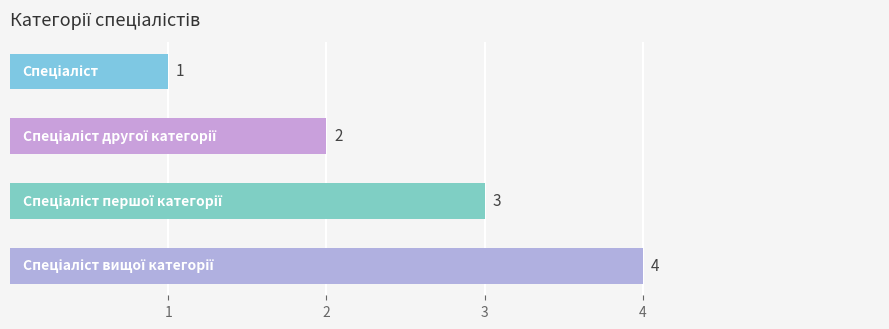

What is the greatest value displayed?

4